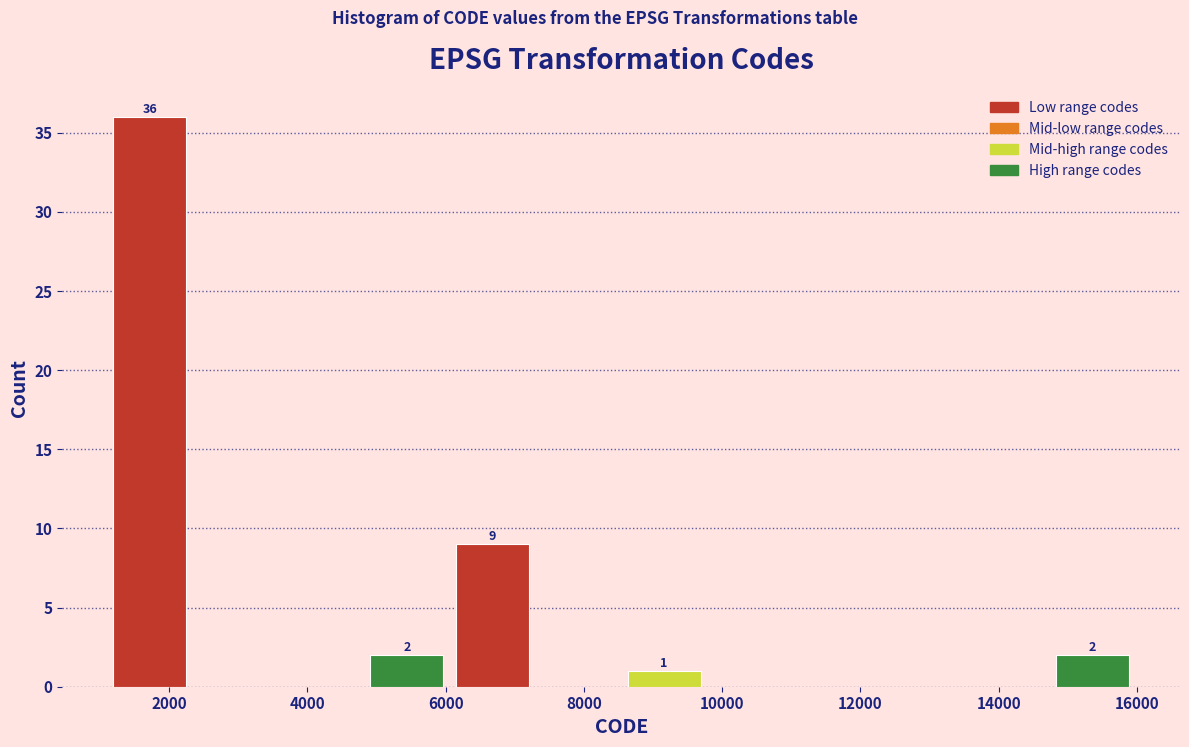

Over which range of the x-axis is the bar tallest?

1200 to 2400